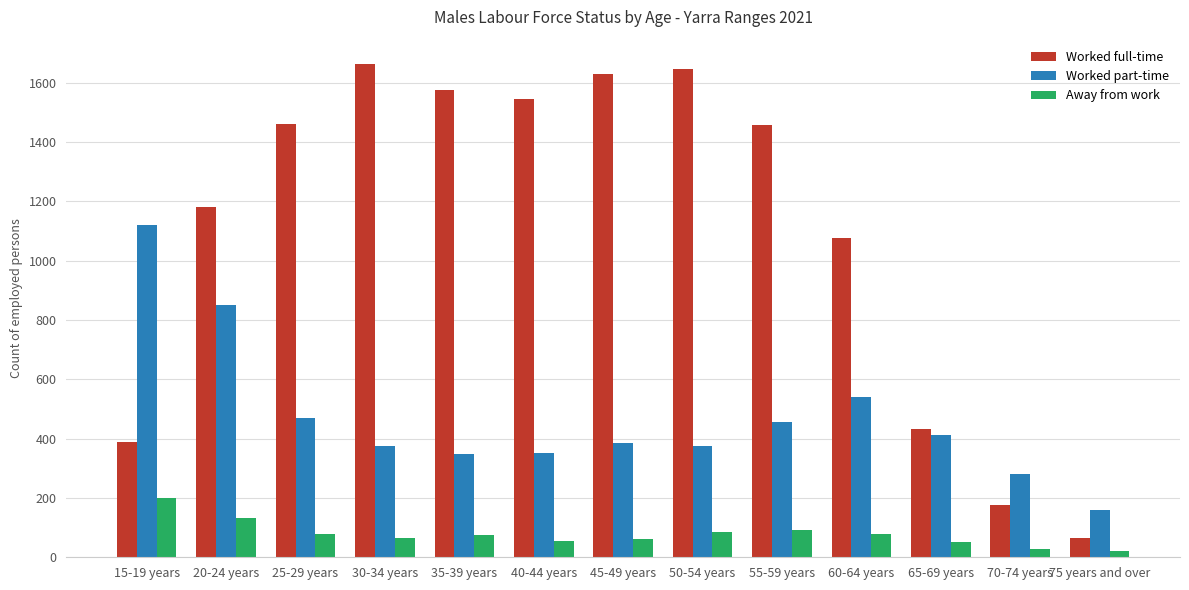

At which label is Worked part-time closest to 640?

60-64 years